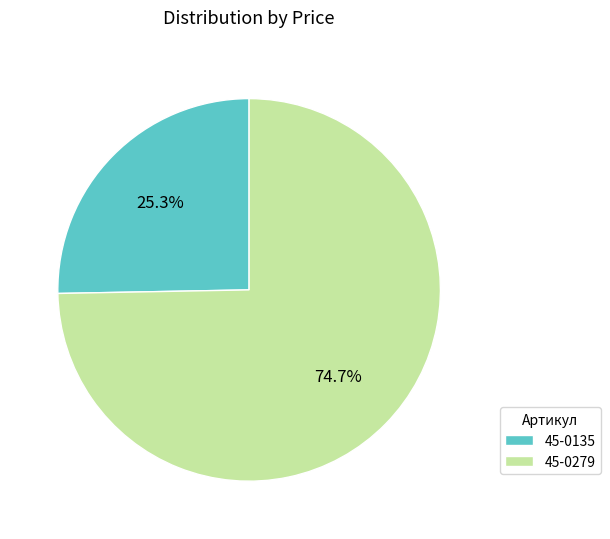

What portion of the pie excludes 45-0135?

74.7%